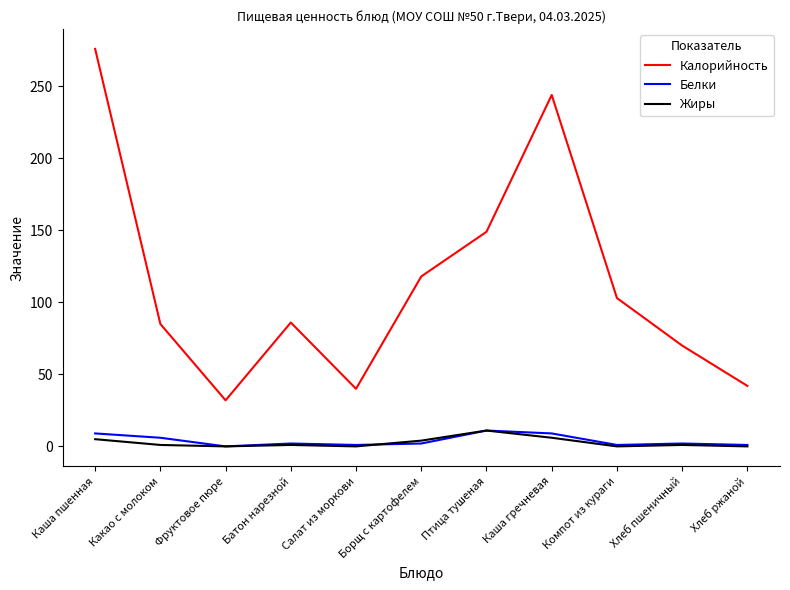

Which series changed the most between Каша пшенная and Борщ с картофелем?

Калорийность